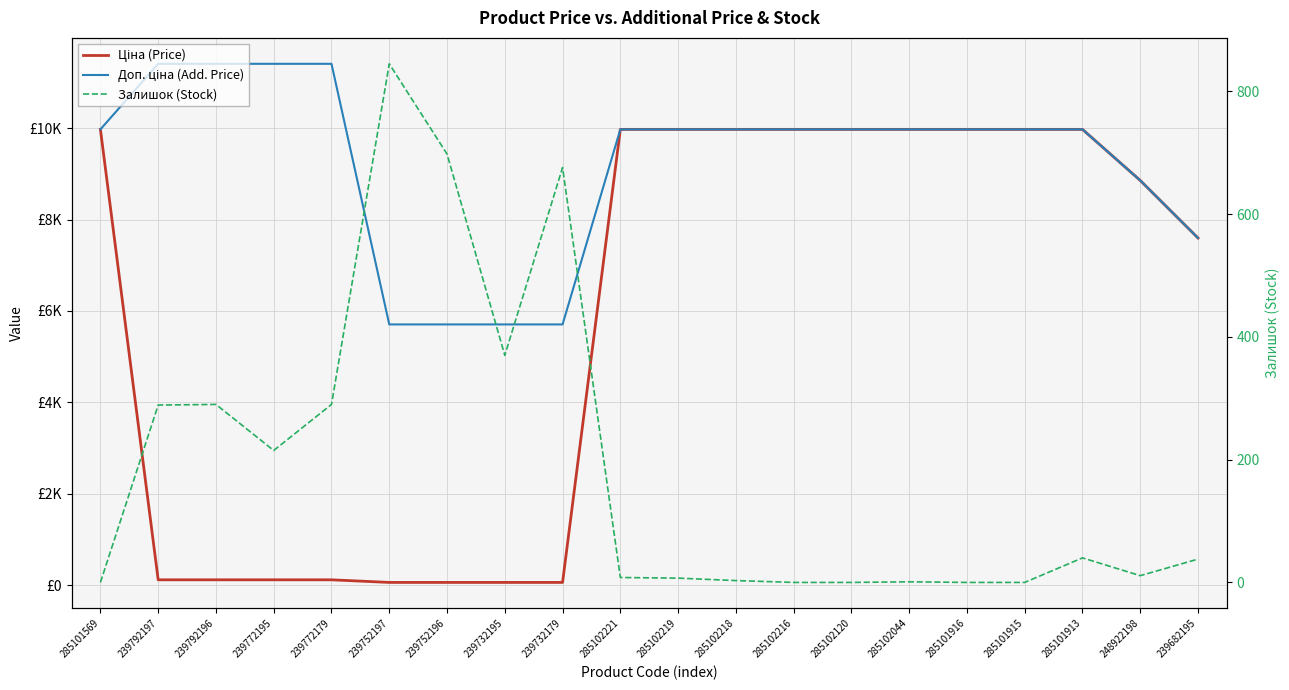

What is the highest value of the Доп. ціна (Add. Price) series?

11410.0